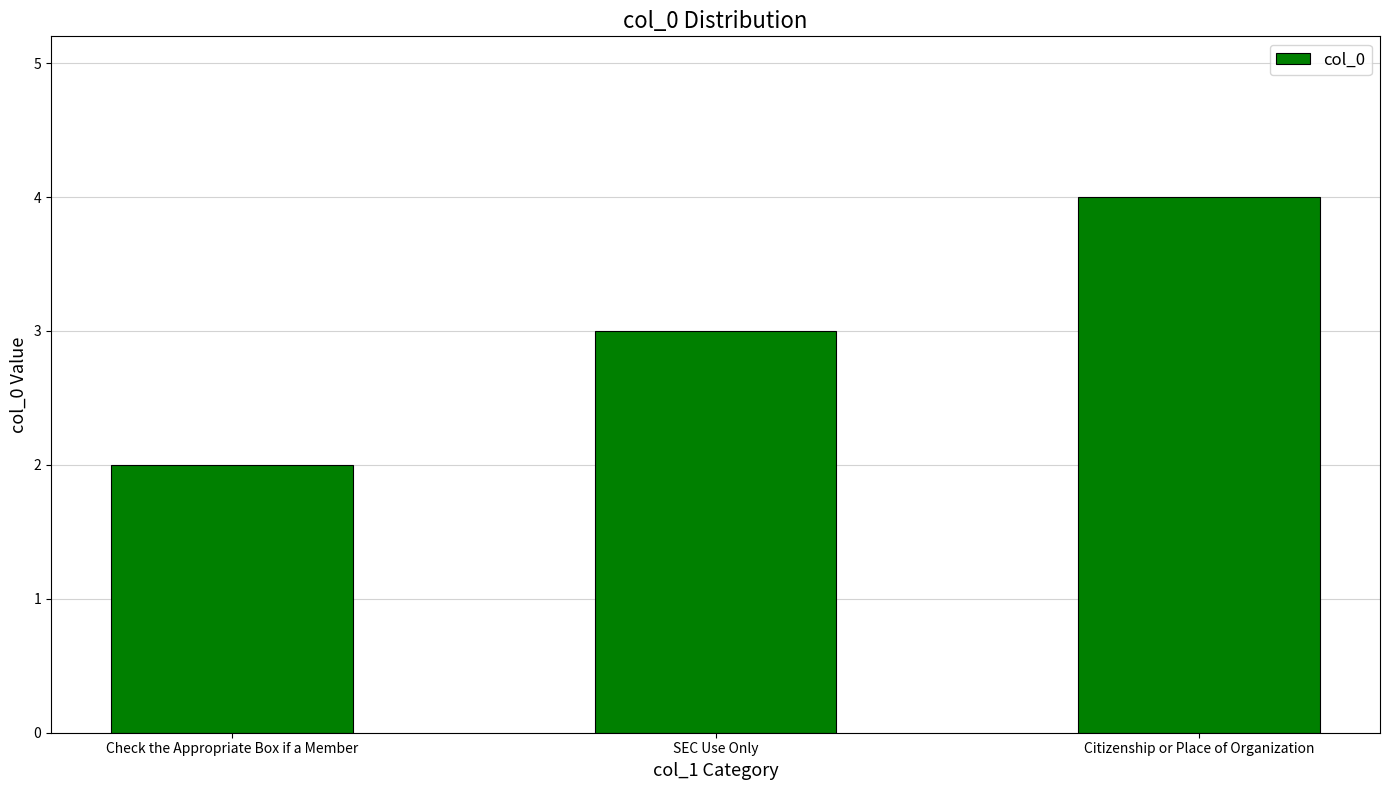

What is the label of the 1st bar from the left?

Check the Appropriate Box if a Member